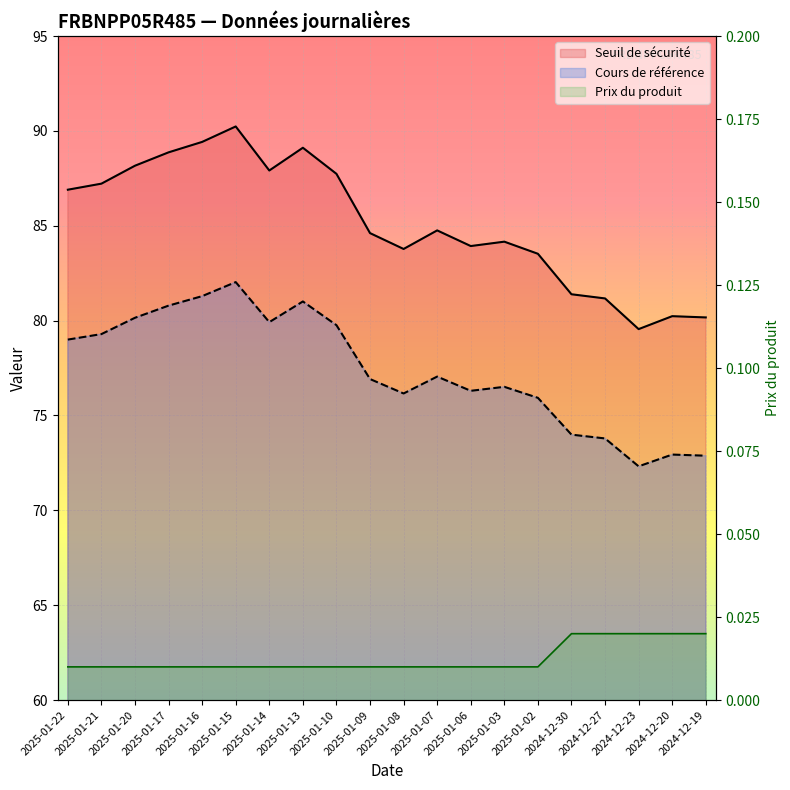

What is the sum of all Cours de référence values?

1548.0